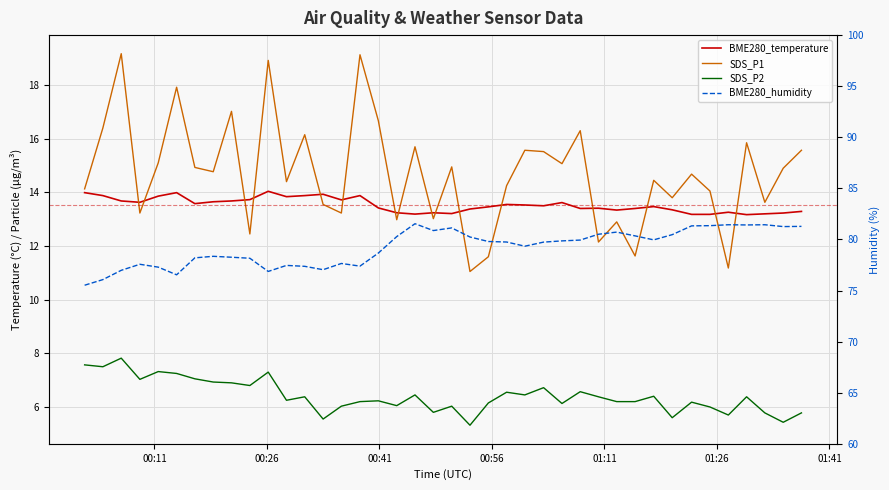

Reading left to right, list all the values displayed in this chart.

BME280_temperature: 14.0	13.9	13.7	13.6	13.9	14.0	13.6	13.7	13.7	13.7	14.0	13.8	13.9	13.9	13.7	13.9	13.4	13.2	13.2	13.2	13.2	13.4	13.5	13.6	13.5	13.5	13.6	13.4	13.4	13.3	13.4	13.5	13.3	13.2	13.2	13.3	13.2	13.2	13.2	13.3
SDS_P1: 14.1	16.4	19.2	13.2	15.1	17.9	14.9	14.8	17.0	12.4	18.9	14.4	16.1	13.6	13.2	19.1	16.7	13.0	15.7	13.0	14.9	11.1	11.6	14.2	15.6	15.5	15.1	16.3	12.2	12.9	11.6	14.4	13.8	14.7	14.1	11.2	15.8	13.6	14.9	15.6
SDS_P2: 7.6	7.5	7.8	7.0	7.3	7.2	7.0	6.9	6.9	6.8	7.3	6.2	6.4	5.5	6.0	6.2	6.2	6.0	6.5	5.8	6.0	5.3	6.2	6.5	6.5	6.7	6.1	6.6	6.4	6.2	6.2	6.4	5.6	6.2	6.0	5.7	6.4	5.8	5.4	5.8
BME280_humidity: 75.5	76.1	77.0	77.6	77.3	76.5	78.2	78.3	78.3	78.2	76.9	77.5	77.4	77.0	77.7	77.4	78.7	80.3	81.5	80.9	81.1	80.2	79.8	79.8	79.3	79.7	79.9	79.9	80.5	80.7	80.3	80.0	80.5	81.3	81.3	81.4	81.4	81.4	81.3	81.3